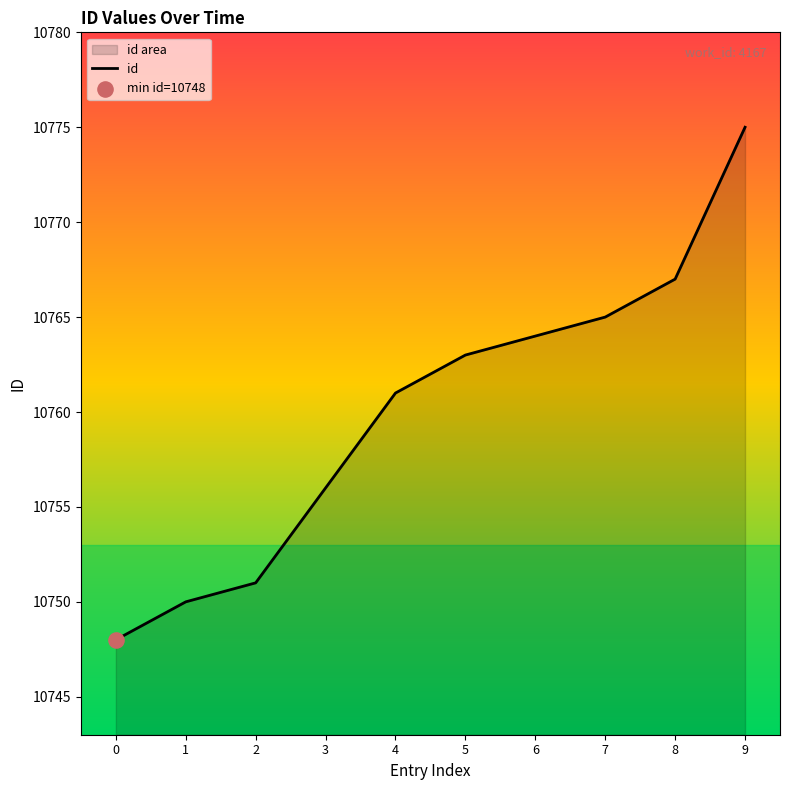

Between 7 and 3, which is larger?

7